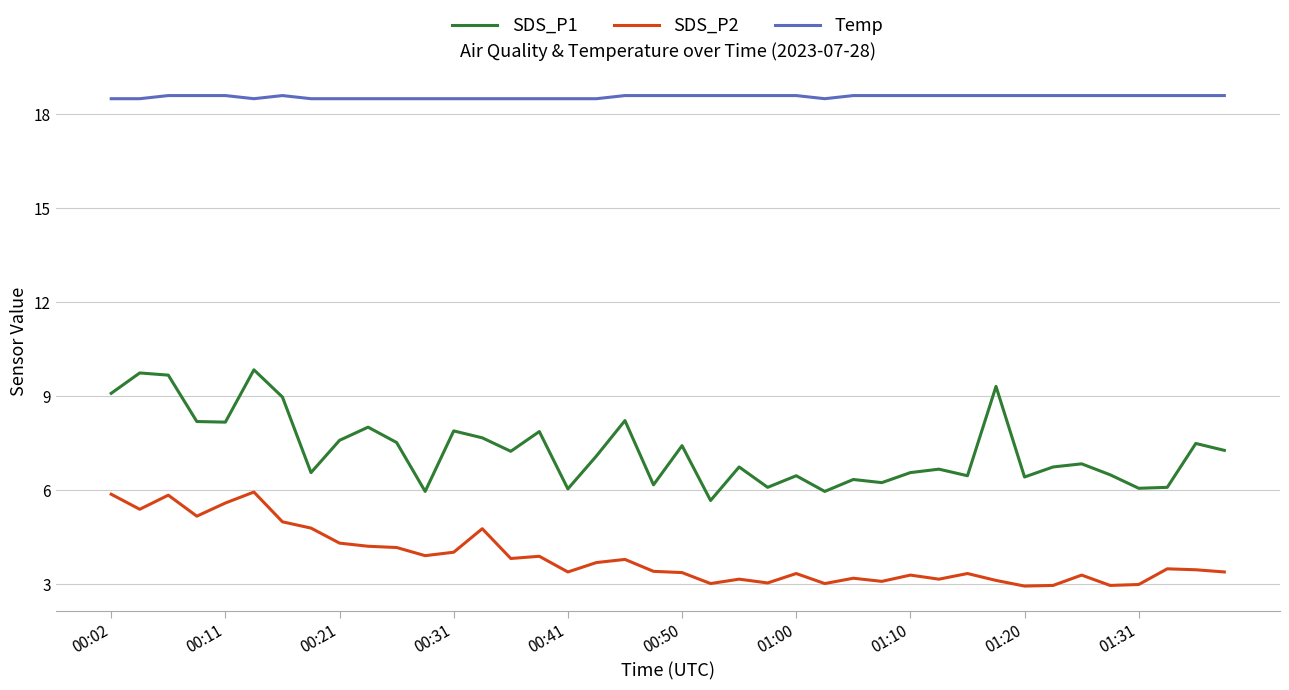

True or false: SDS_P2 and Temp cross at least once.

False